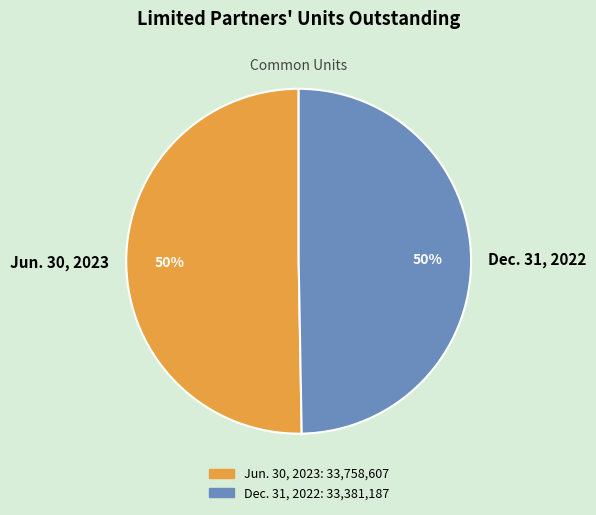

To the nearest percent, what is the average slice percentage?

50%